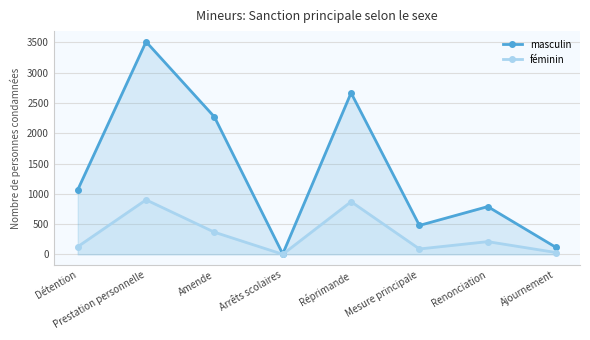

What are all the series names shown in the legend?

masculin, féminin